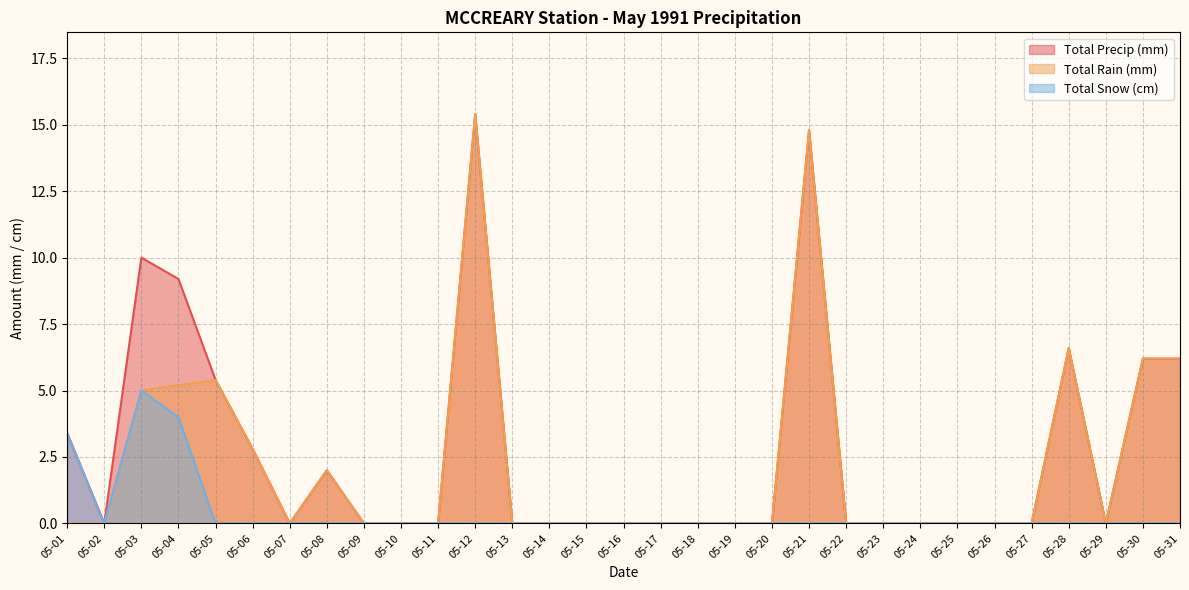

True or false: Total Rain (mm) and Total Snow (cm) intersect in this chart.

False